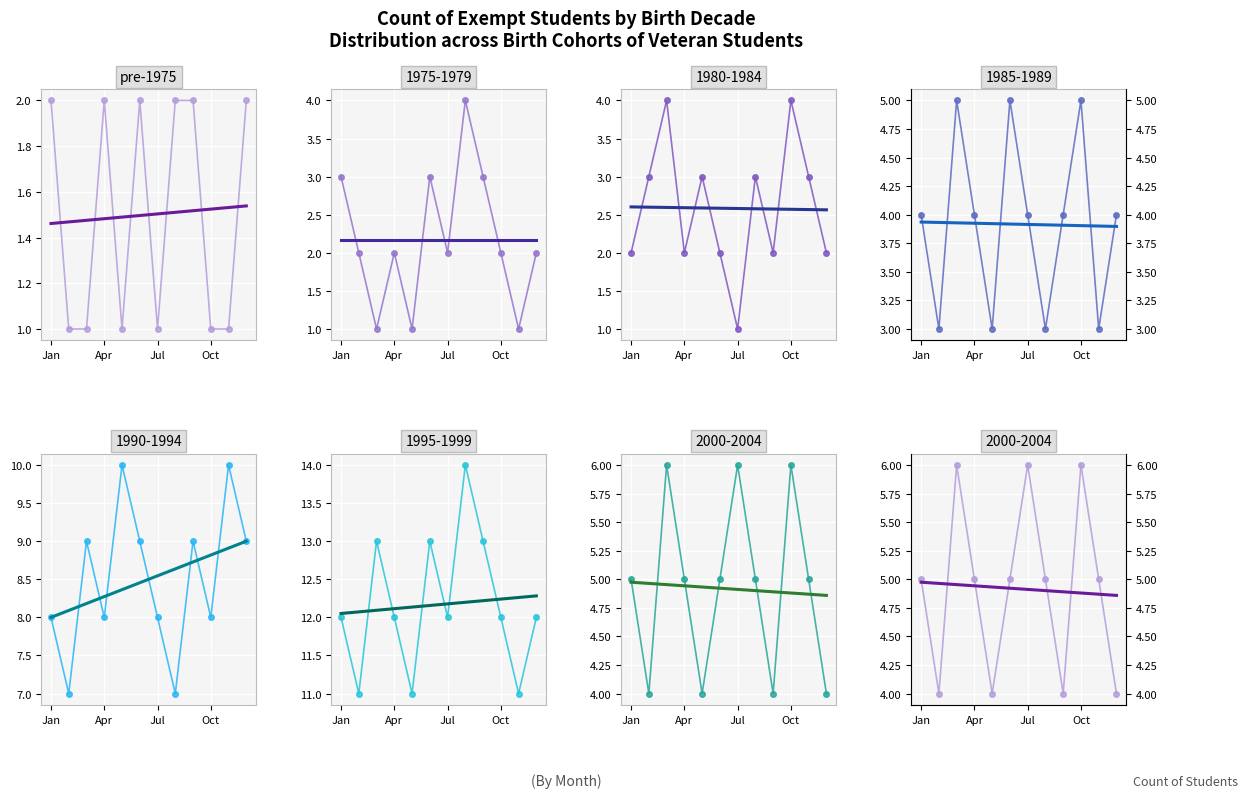

What is the spread (max minus min) of values at 8?

11